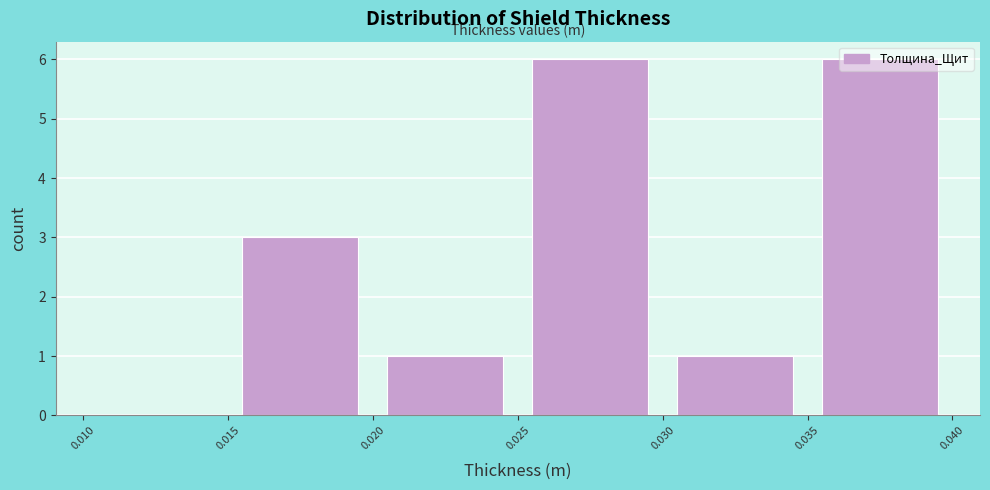

Reading left to right, transcribe this chart: for each bar, give the range it covers on the x-axis and its height. The values are not printed on the chart, so give them approximately, as read against the axis.

0.010 to 0.015: 0
0.015 to 0.020: 3
0.020 to 0.025: 1
0.025 to 0.030: 6
0.030 to 0.035: 1
0.035 to 0.040: 6